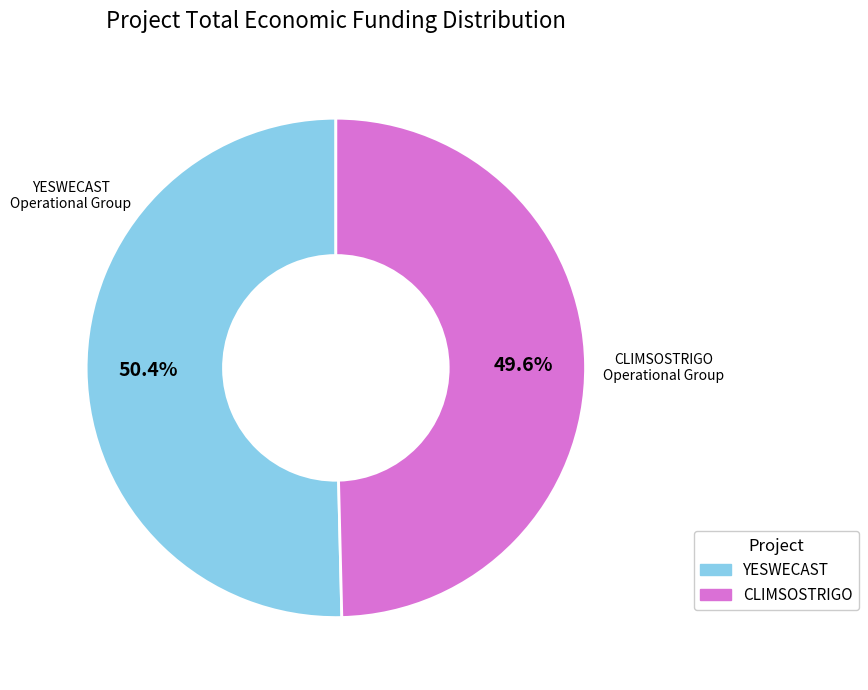

Rank the categories by value from lowest to highest.

CLIMSOSTRIGO, YESWECAST